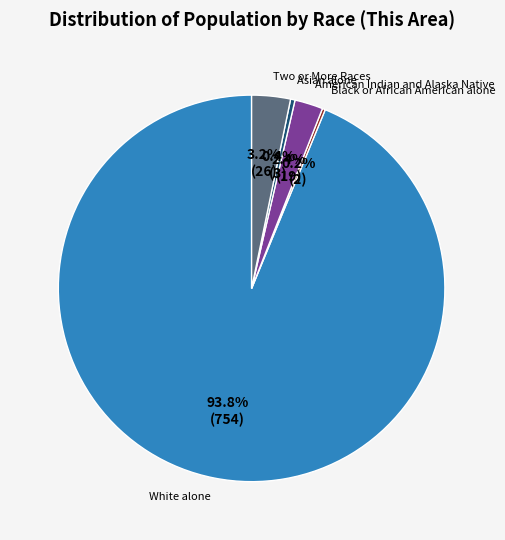

To the nearest percent, what is the average slice percentage?

20%